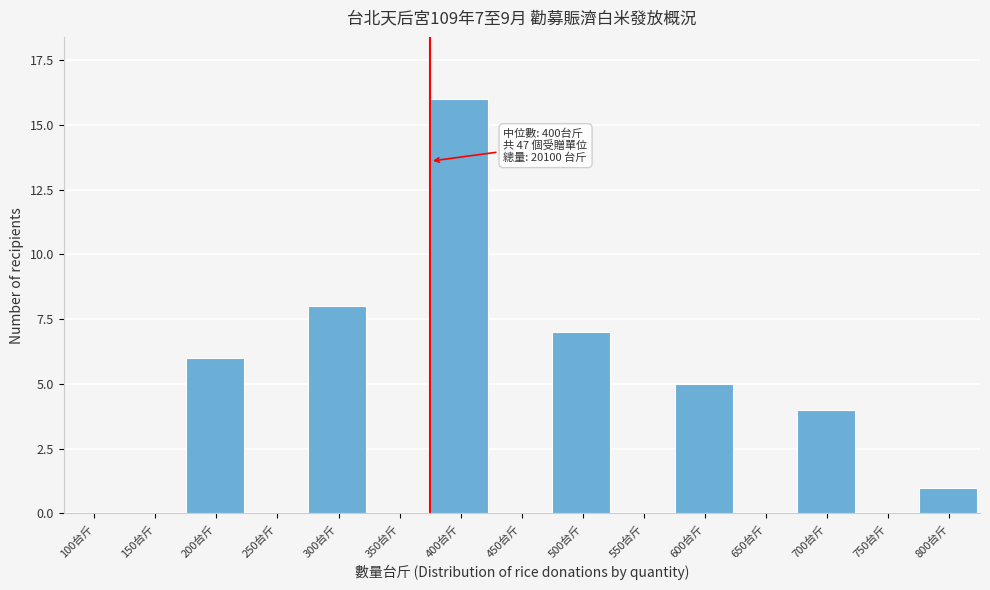

Reading left to right, extract all data points from this chart.

100台斤=0	150台斤=0	200台斤=6	250台斤=0	300台斤=8	350台斤=0	400台斤=16	450台斤=0	500台斤=7	550台斤=0	600台斤=5	650台斤=0	700台斤=4	750台斤=0	800台斤=1